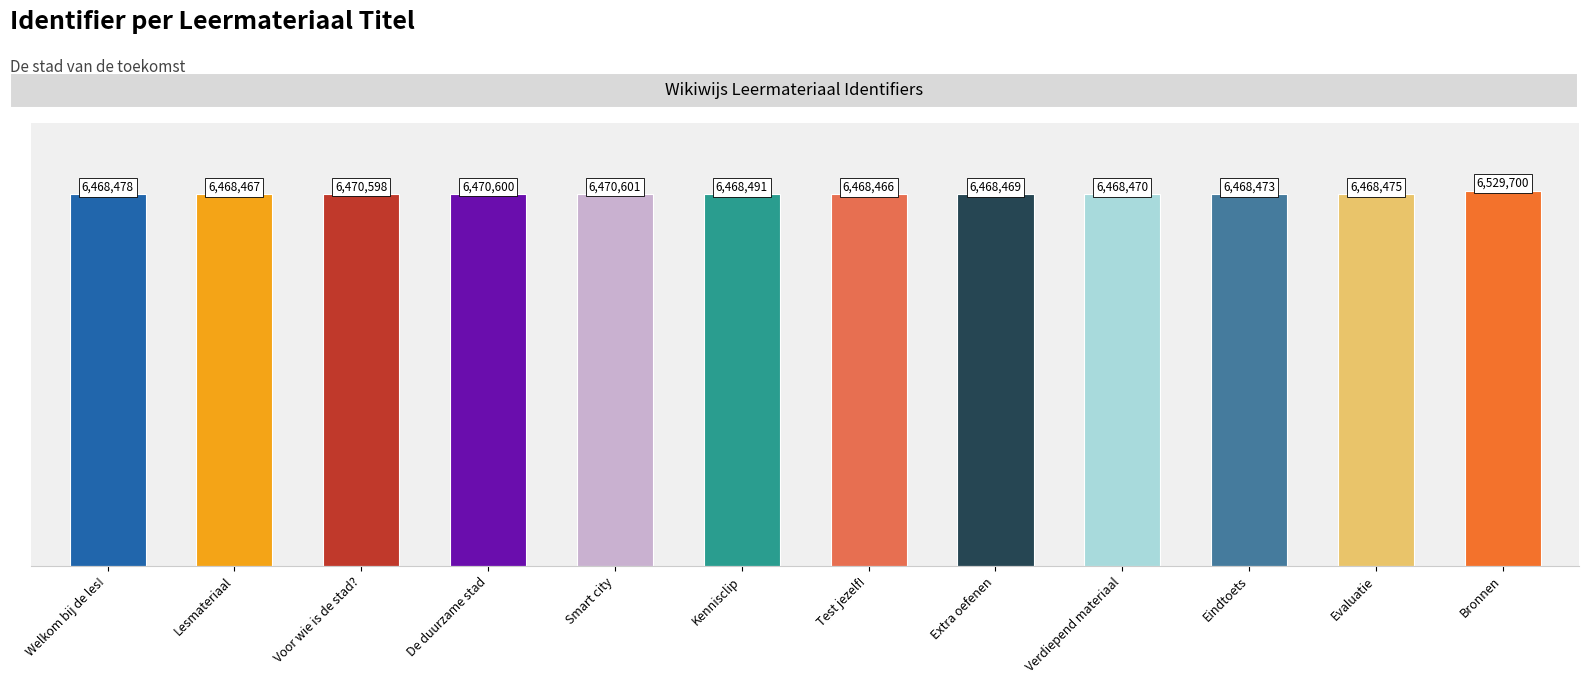

Reading right to left, what are all the values shown in this chart?

6529700	6468475	6468473	6468470	6468469	6468466	6468491	6470601	6470600	6470598	6468467	6468478